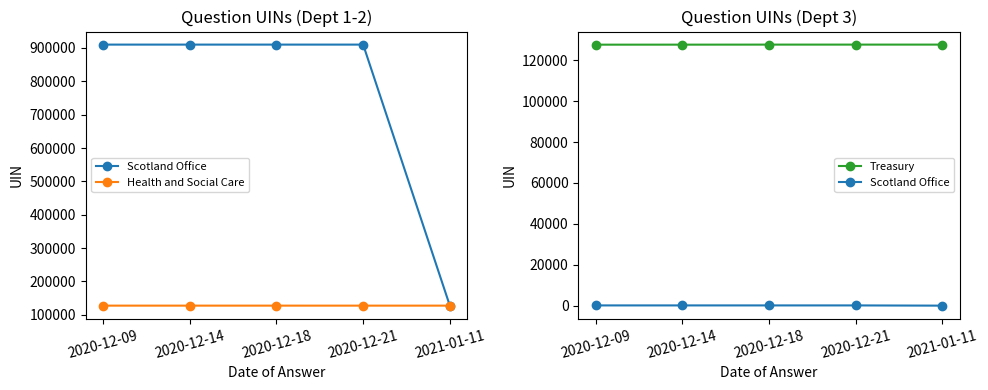

What is the maximum value shown in the chart?

127610.0